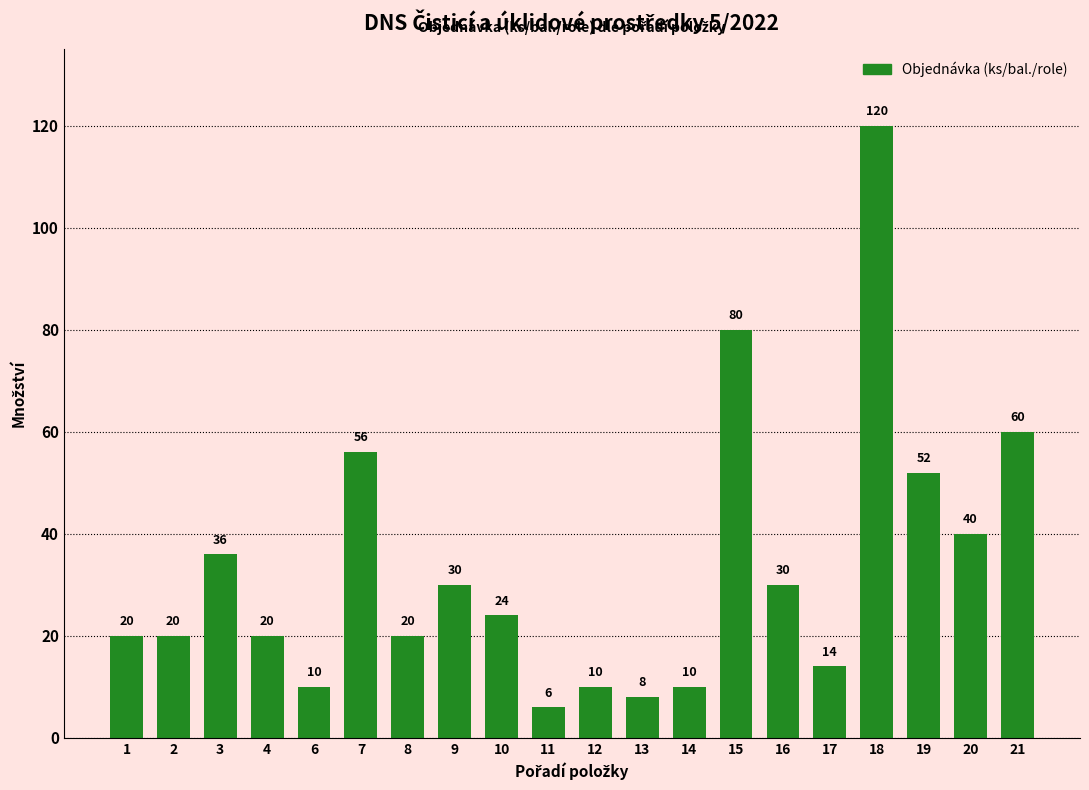

Reading left to right, list all the values displayed in this chart.

20	20	36	20	10	56	20	30	24	6	10	8	10	80	30	14	120	52	40	60